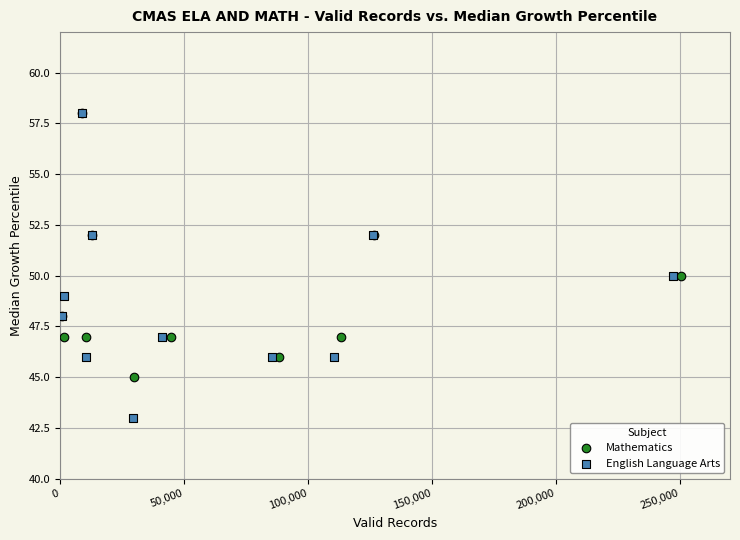

Which series has the widest spread of Y values?

English Language Arts